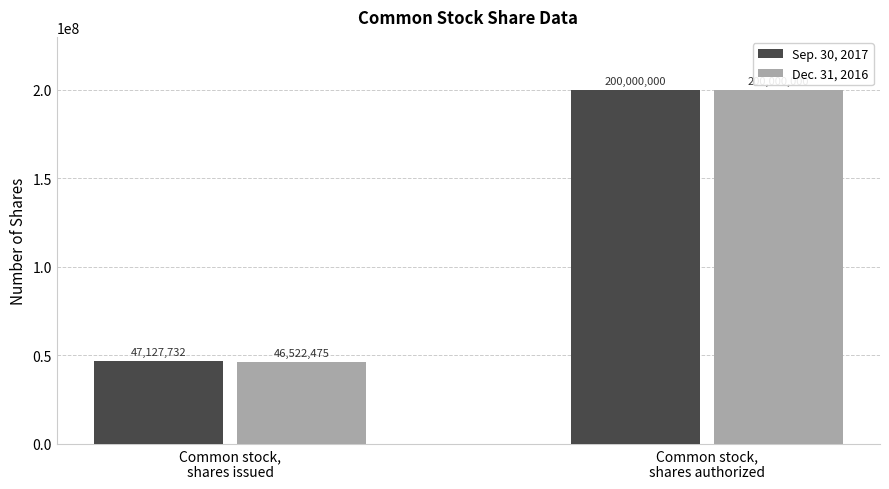

Where is Dec. 31, 2016 nearest to the value 123261237?

Common stock,
shares issued